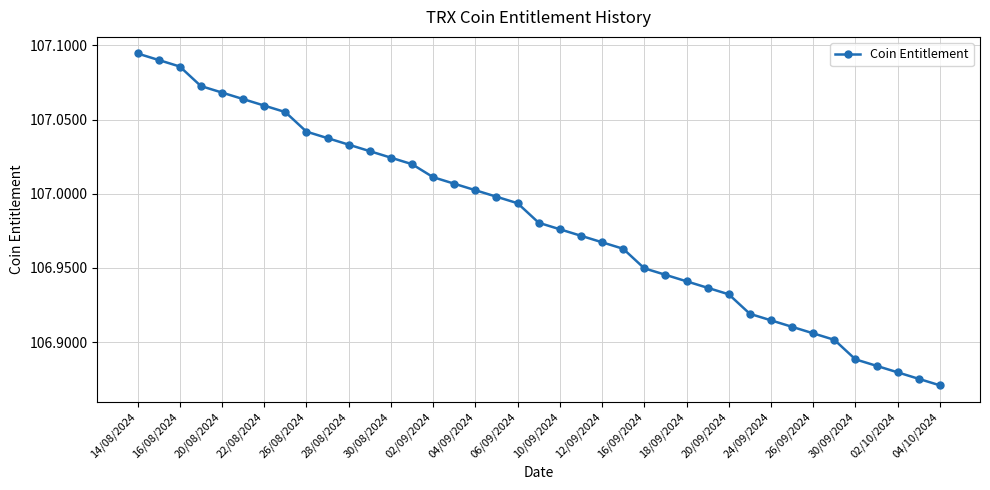

What is the value of the 2nd point from the left?

107.1